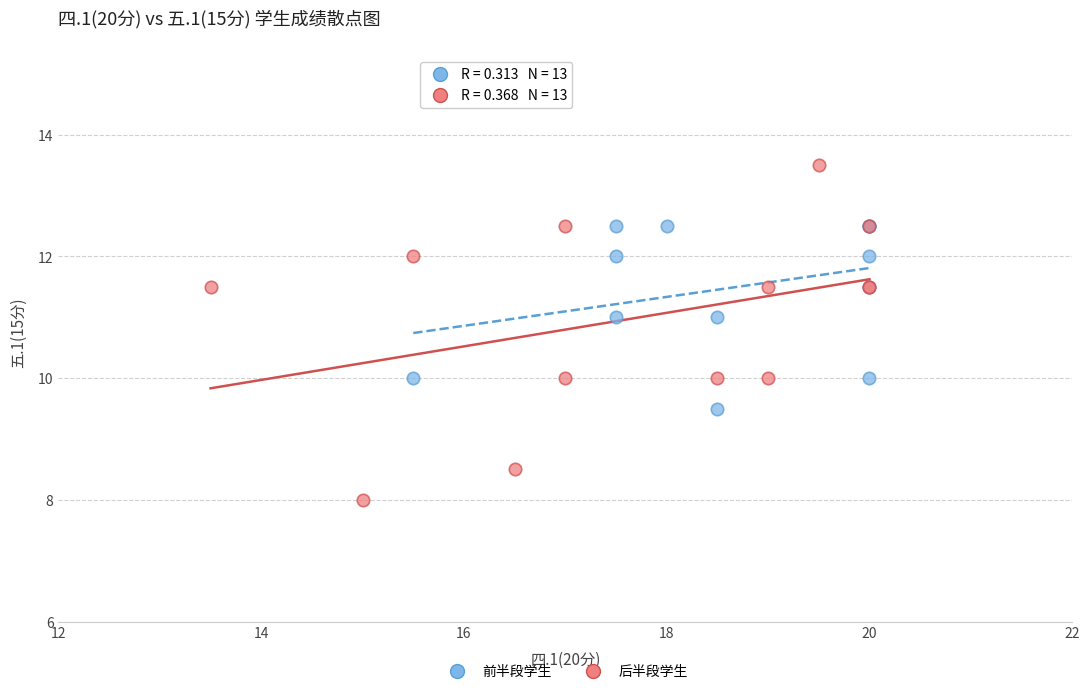

What are all the series names shown in the legend?

前半段学生, 后半段学生